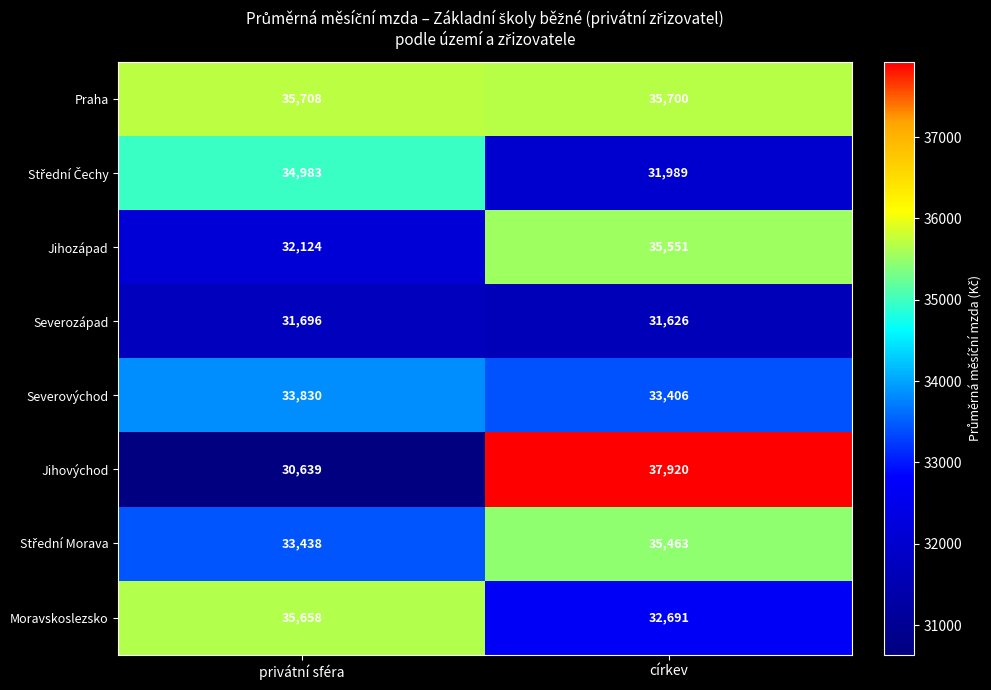

Which series has the largest range (max minus min)?

Jihovýchod